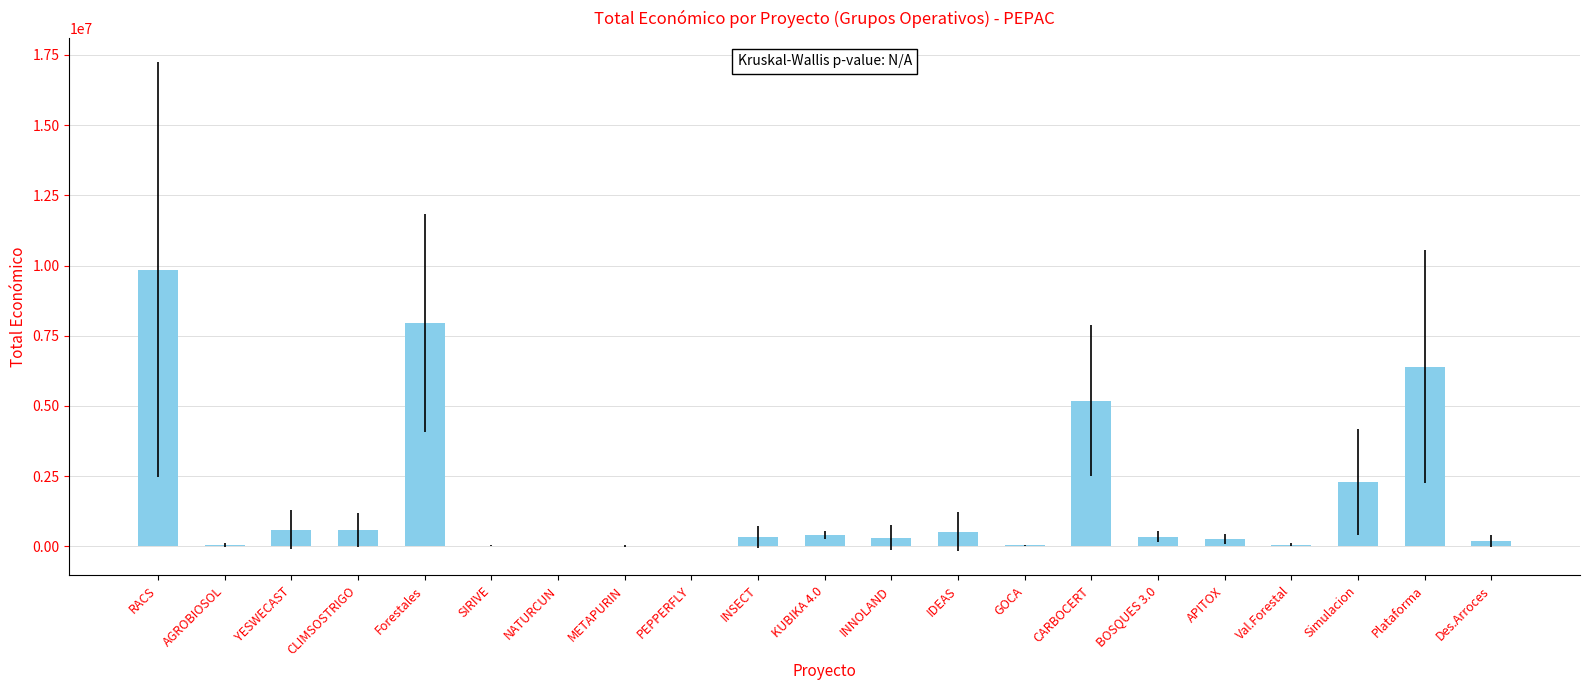

Between RACS and YESWECAST, which is larger?

RACS